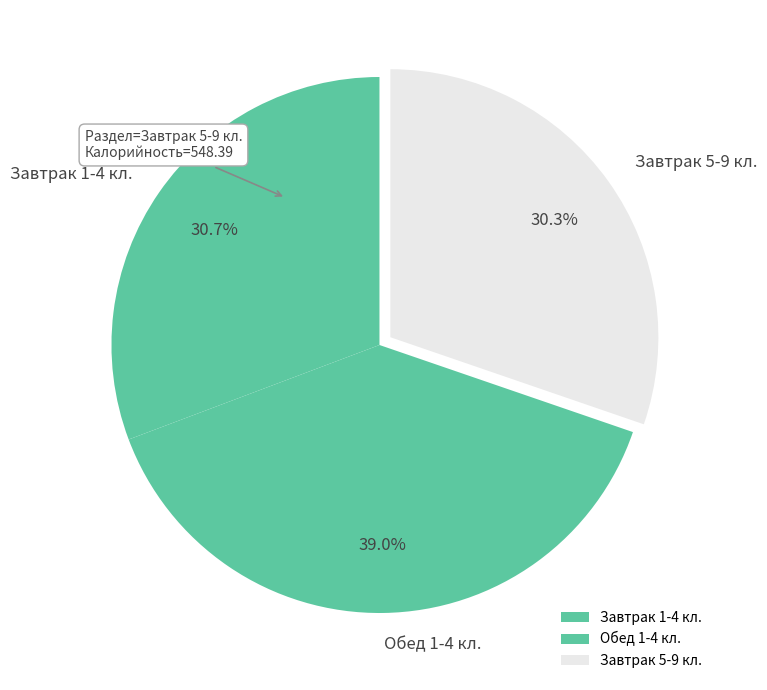

The Обед 1-4 кл. slice represents 39% of the pie. True or false?

True